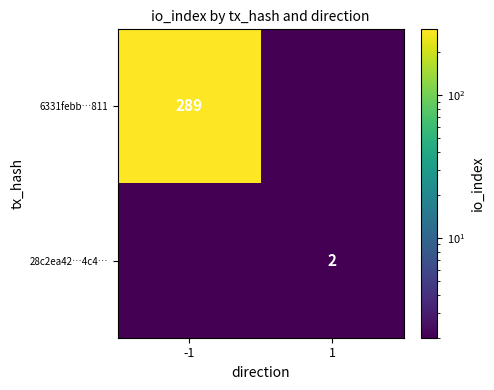

Is the value of 28c2ea42…4c4… at 1 greater than the value of 6331febb…811 at -1?

No